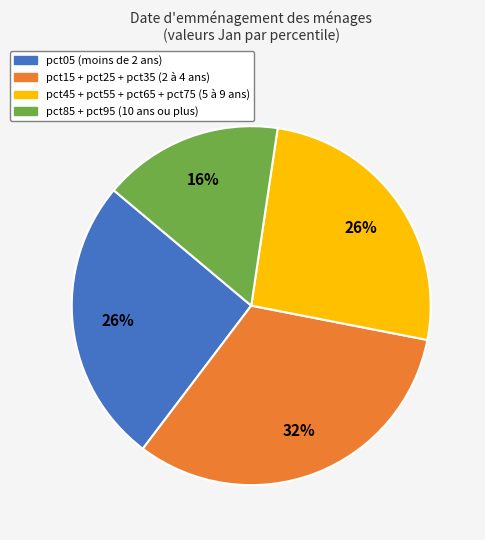

How many segments does this pie chart have?

4